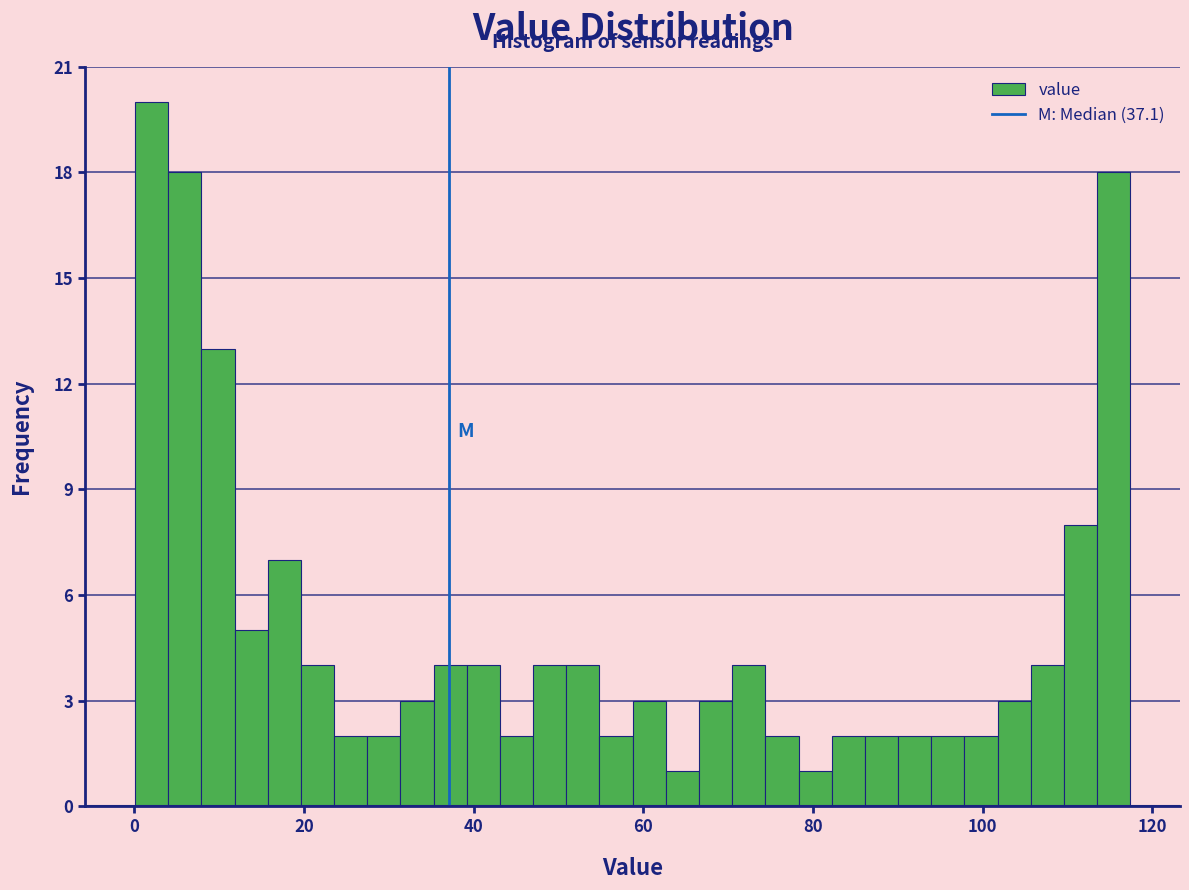

Around what value on the x-axis is the tallest bar? Give the approximate position of its centre, as read against the axis.

2